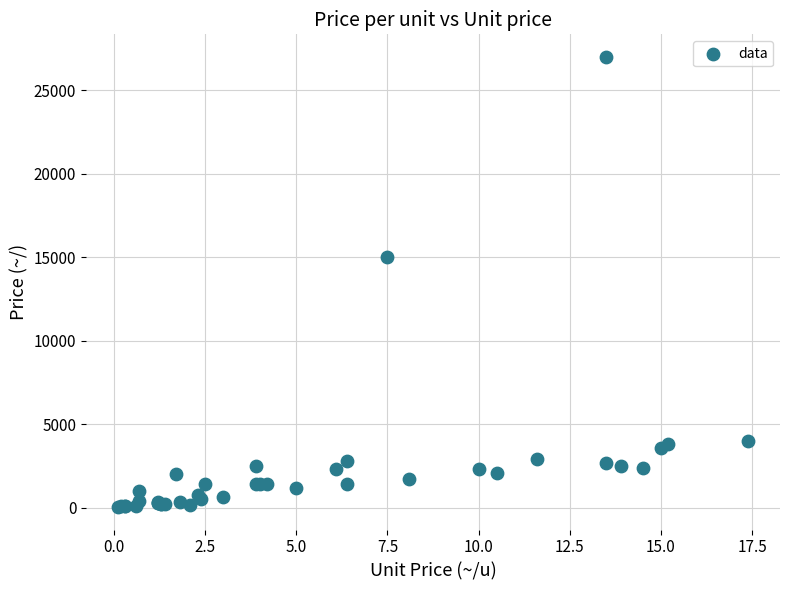

What Y value in the scatter plot is closest to 13525?

15000